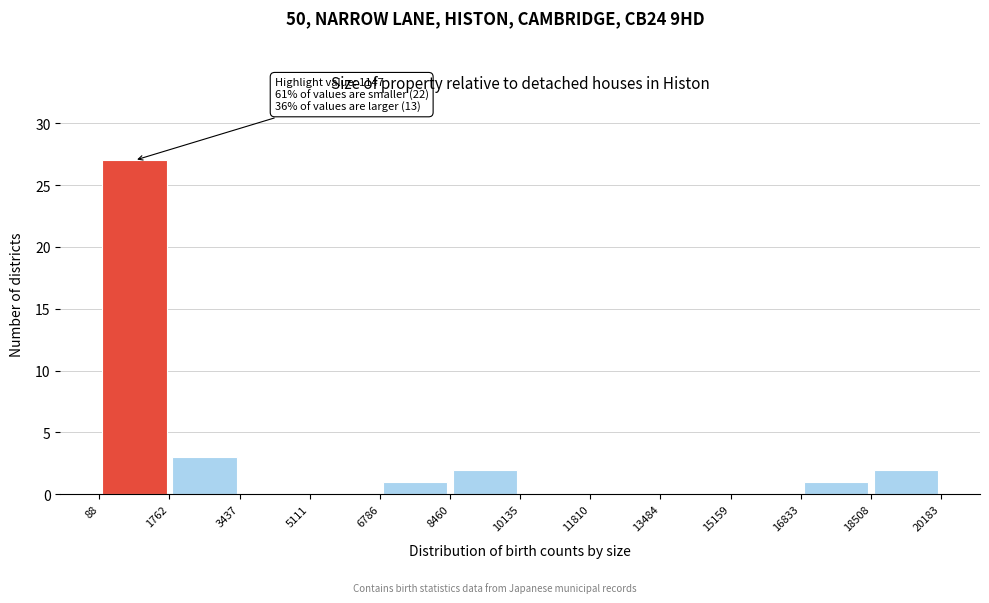

Over which range of the x-axis is the bar tallest?

88 to 1762